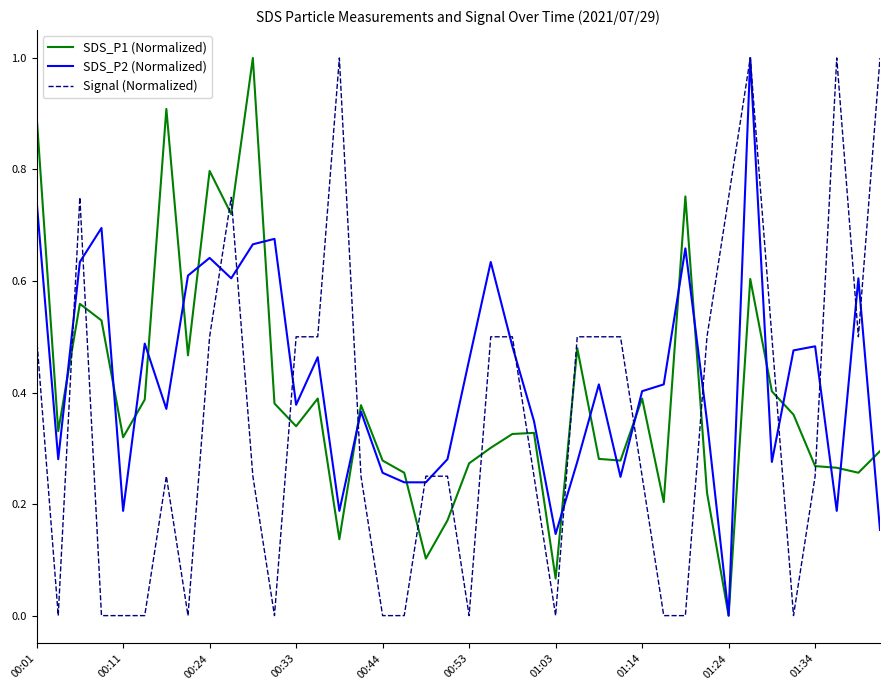

Rank the series by their average value, from highest to lowest.

SDS_P2 (Normalized), SDS_P1 (Normalized), Signal (Normalized)